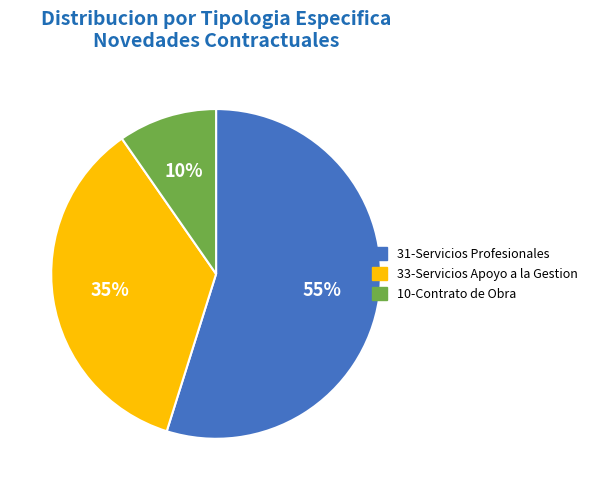

To the nearest percent, what is the average slice percentage?

33%